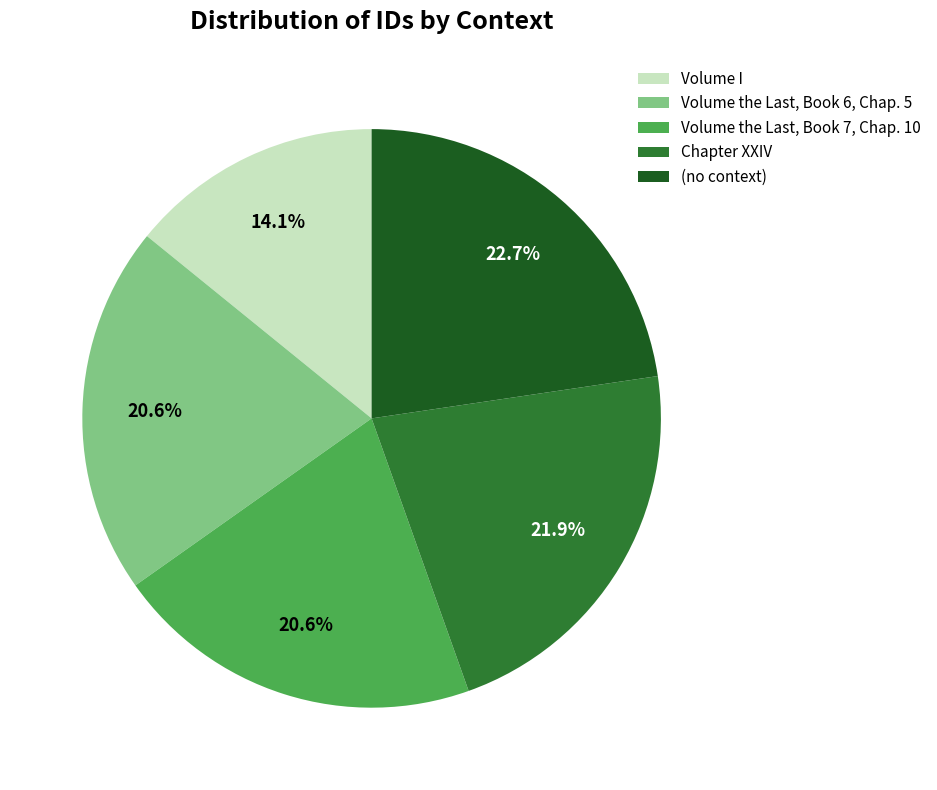

Is it true that Volume I is 14% of the pie?

True